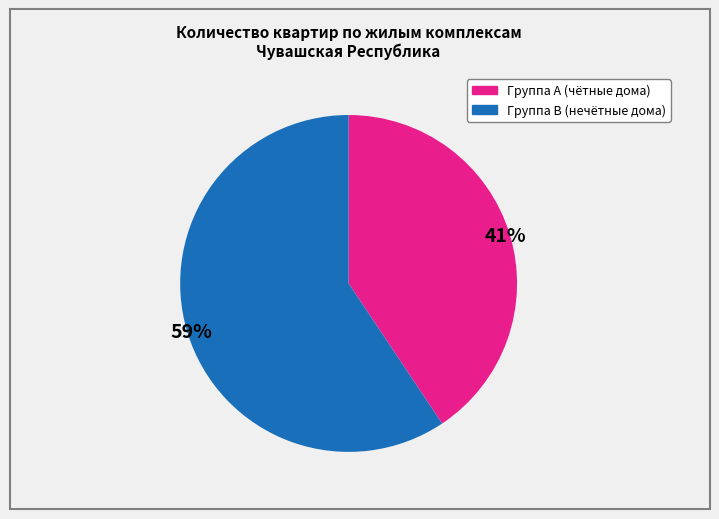

To the nearest percent, what is the average slice percentage?

50%